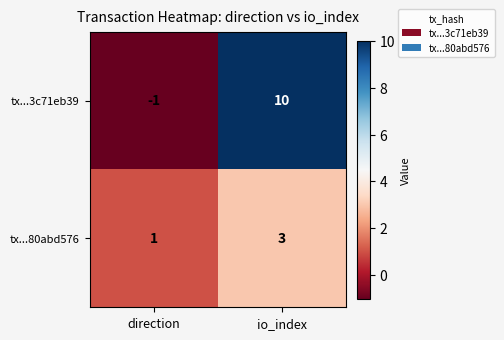

Reading left to right, list all the values displayed in this chart.

tx...3c71eb39: direction=-1	io_index=10
tx...80abd576: direction=1	io_index=3